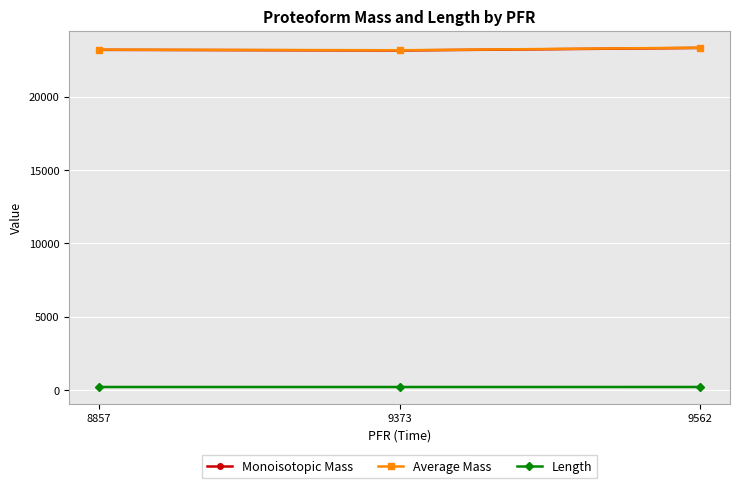

What are all the series names shown in the legend?

Monoisotopic Mass, Average Mass, Length